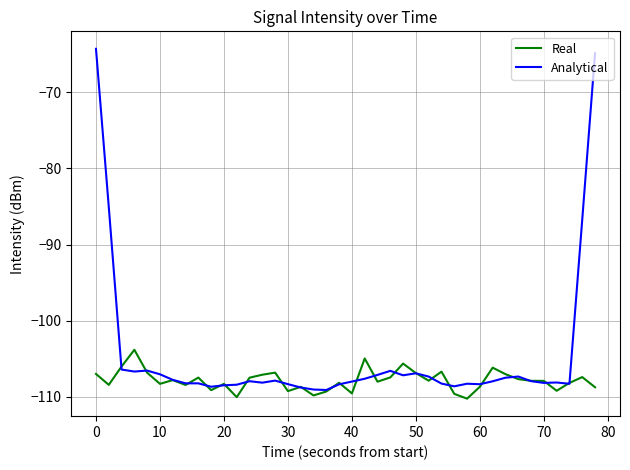

List the series in order of their peak value, highest first.

Analytical, Real